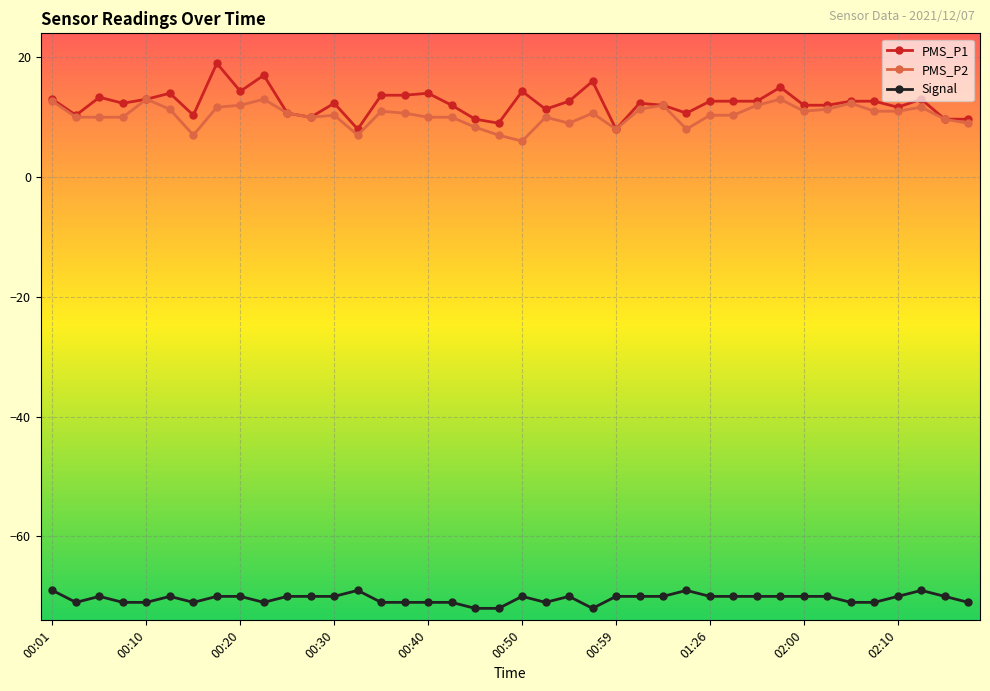

Does the chart display data point markers on the line(s)?

Yes